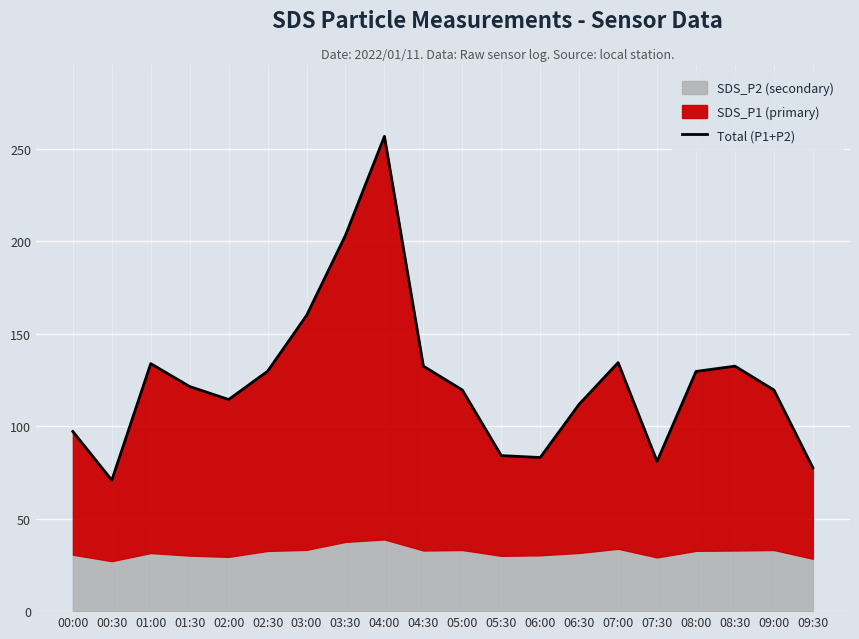

What is the label of the 7th point from the left?

03:00